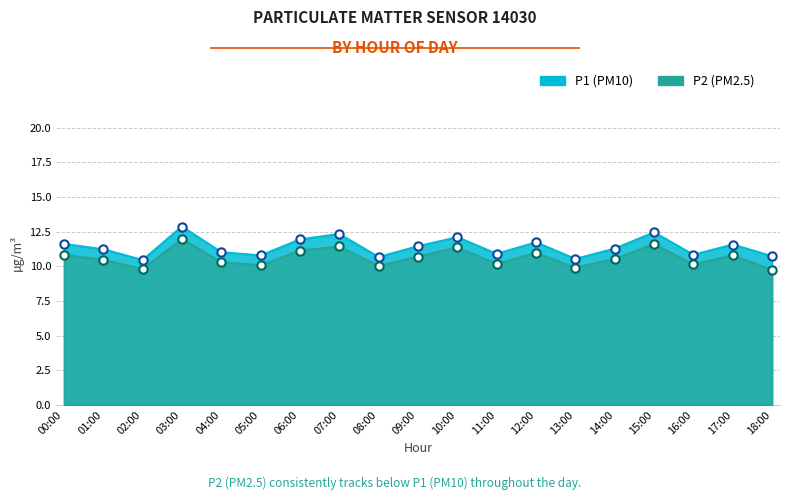

Which label corresponds to the largest value in the chart?

03:00